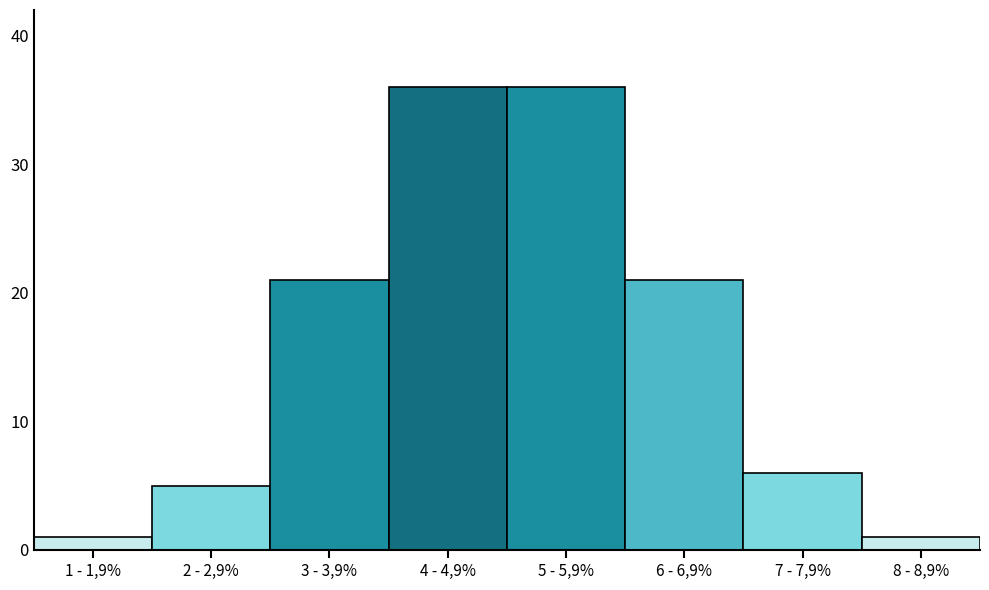

Reading left to right, list all the values displayed in this chart.

1 - 1,9%=1	2 - 2,9%=5	3 - 3,9%=21	4 - 4,9%=36	5 - 5,9%=36	6 - 6,9%=21	7 - 7,9%=6	8 - 8,9%=1